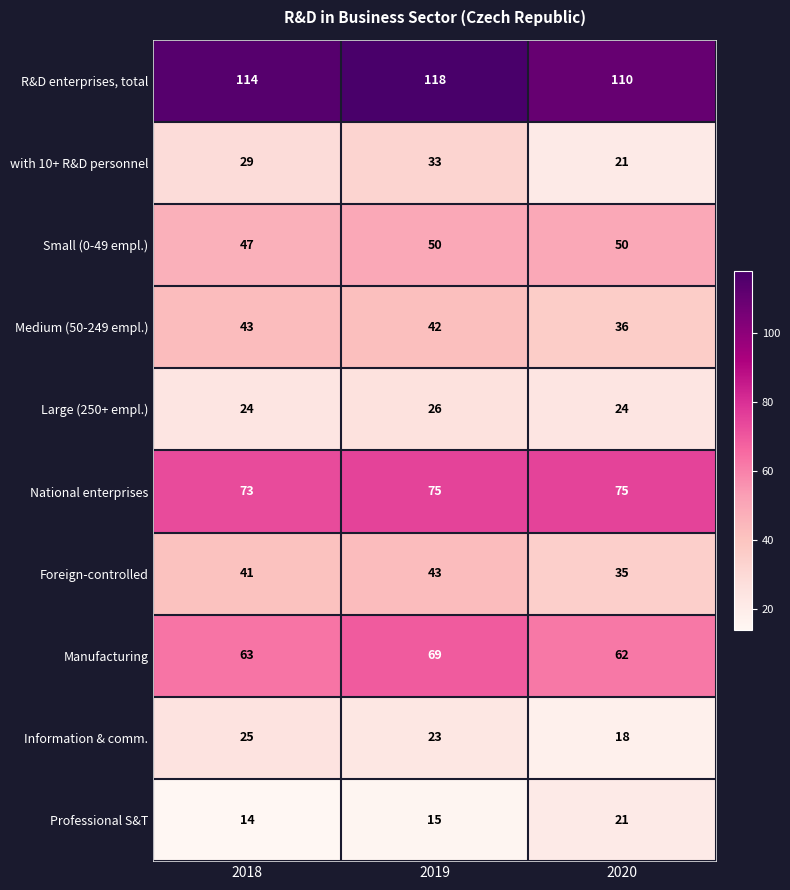

Reading left to right, transcribe all the data shown in this chart.

R&D enterprises, total: 114	118	110
with 10+ R&D personnel: 29	33	21
Small (0-49 empl.): 47	50	50
Medium (50-249 empl.): 43	42	36
Large (250+ empl.): 24	26	24
National enterprises: 73	75	75
Foreign-controlled: 41	43	35
Manufacturing: 63	69	62
Information & comm.: 25	23	18
Professional S&T: 14	15	21